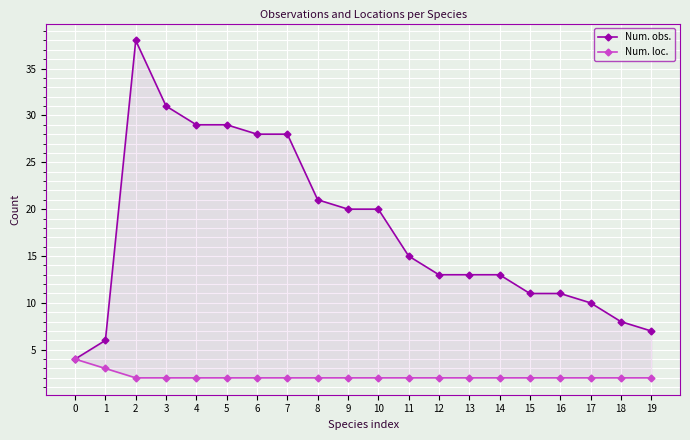

What is the approximate value of Num. loc. at 2?

2